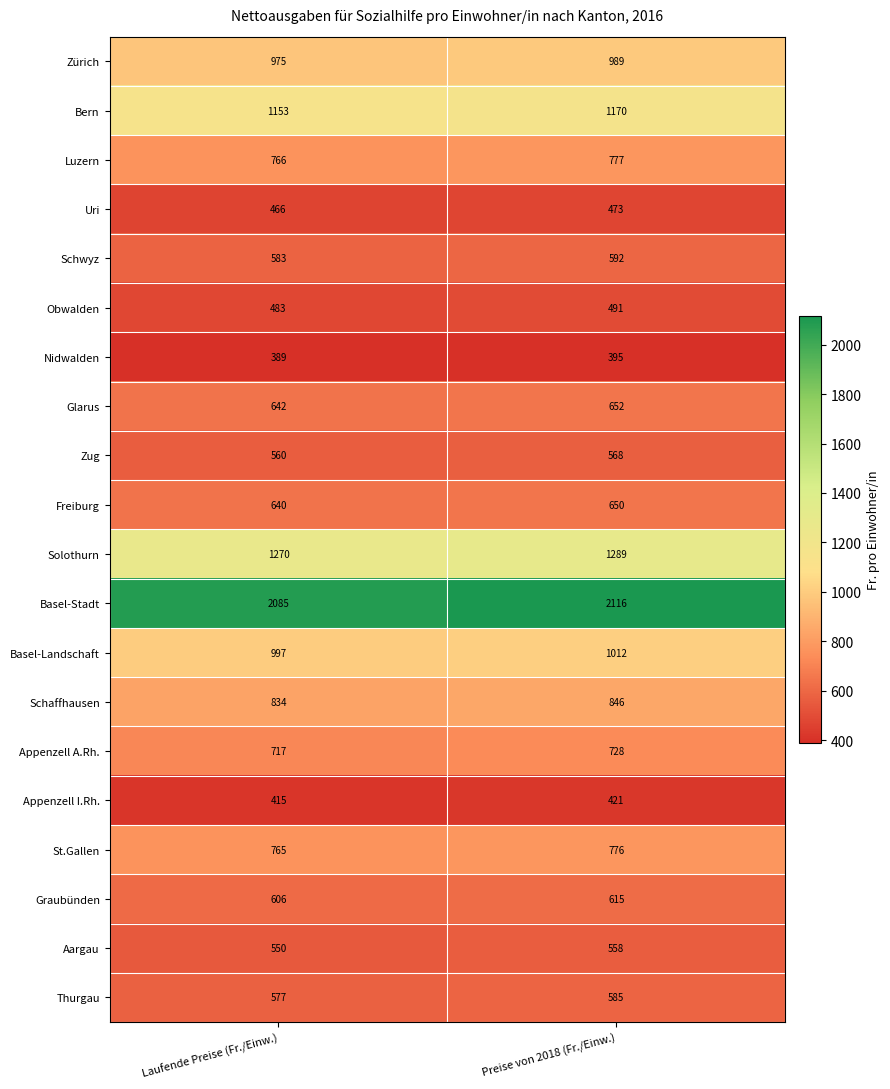

Rank the series at Preise von 2018 (Fr./Einw.) from lowest to highest value.

Nidwalden, Appenzell I.Rh., Uri, Obwalden, Aargau, Zug, Thurgau, Schwyz, Graubünden, Freiburg, Glarus, Appenzell A.Rh., St.Gallen, Luzern, Schaffhausen, Zürich, Basel-Landschaft, Bern, Solothurn, Basel-Stadt